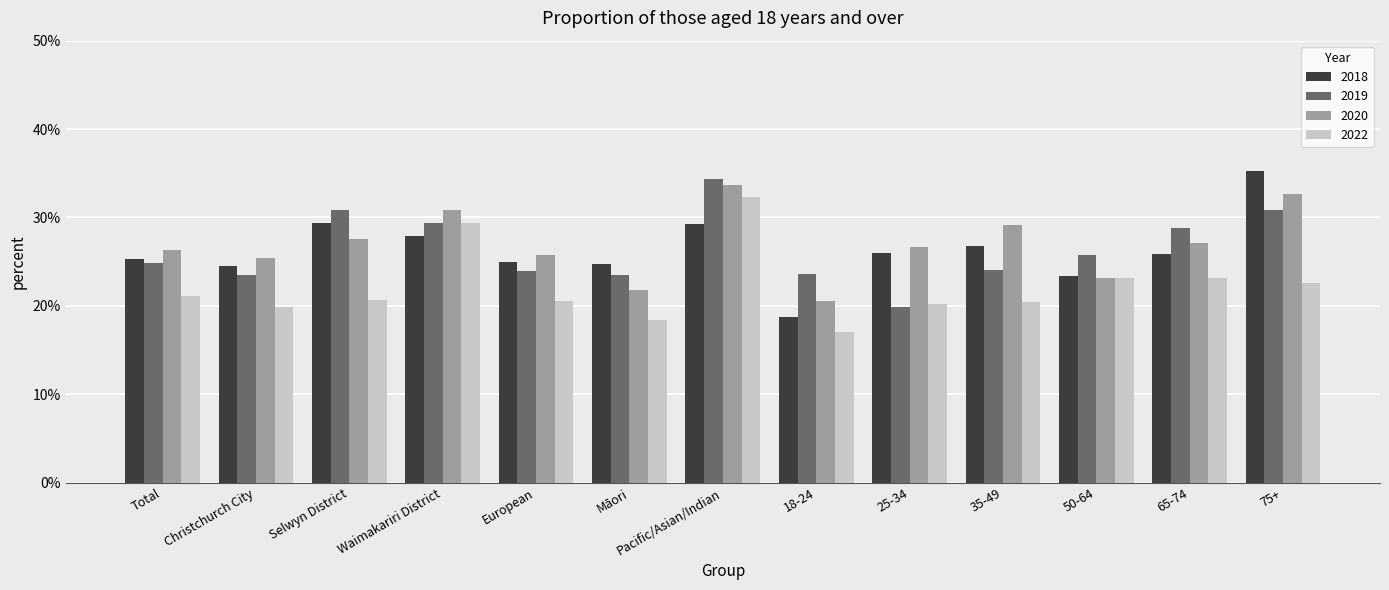

What value does the 2019 series have at 50-64?

25.8